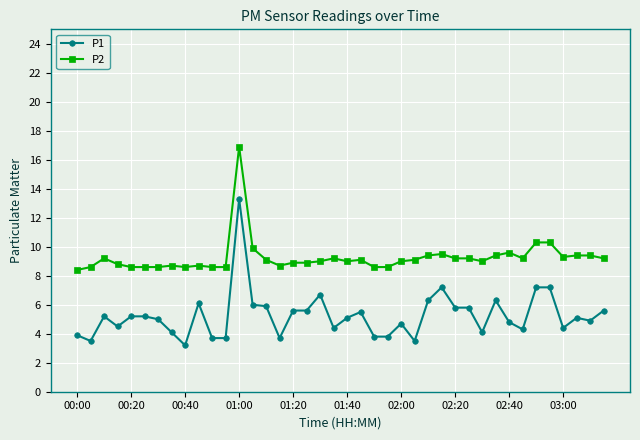

Which series has the largest range (max minus min)?

P1